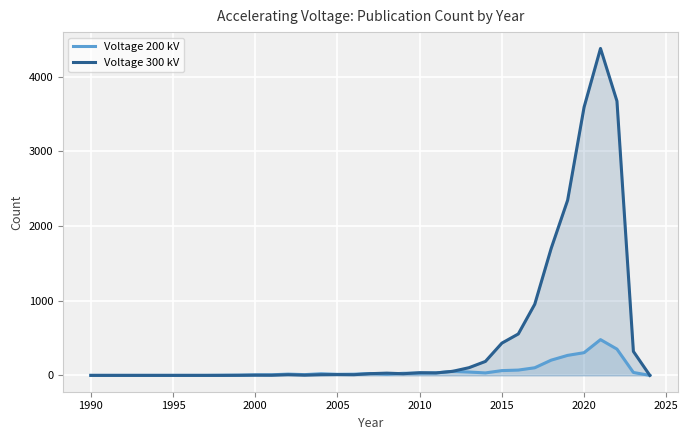

List the series in order of their overall mean, lowest first.

Voltage 200 kV, Voltage 300 kV